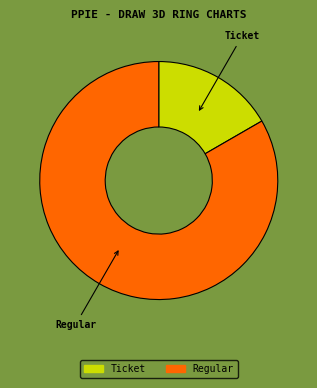

Do Regular and Ticket together represent more than half of the pie?

Yes